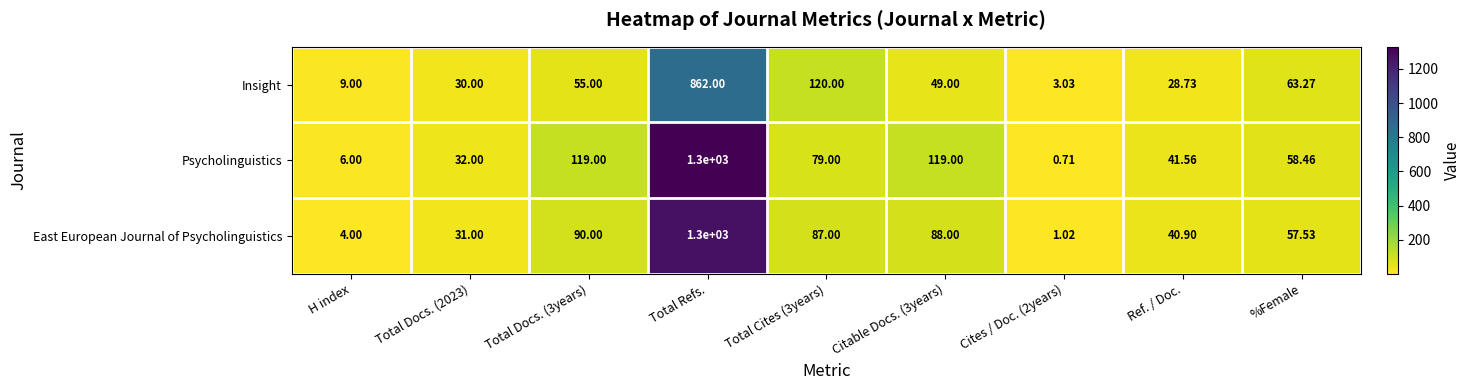

What is the total value across all series at Citable Docs. (3years)?

256.0